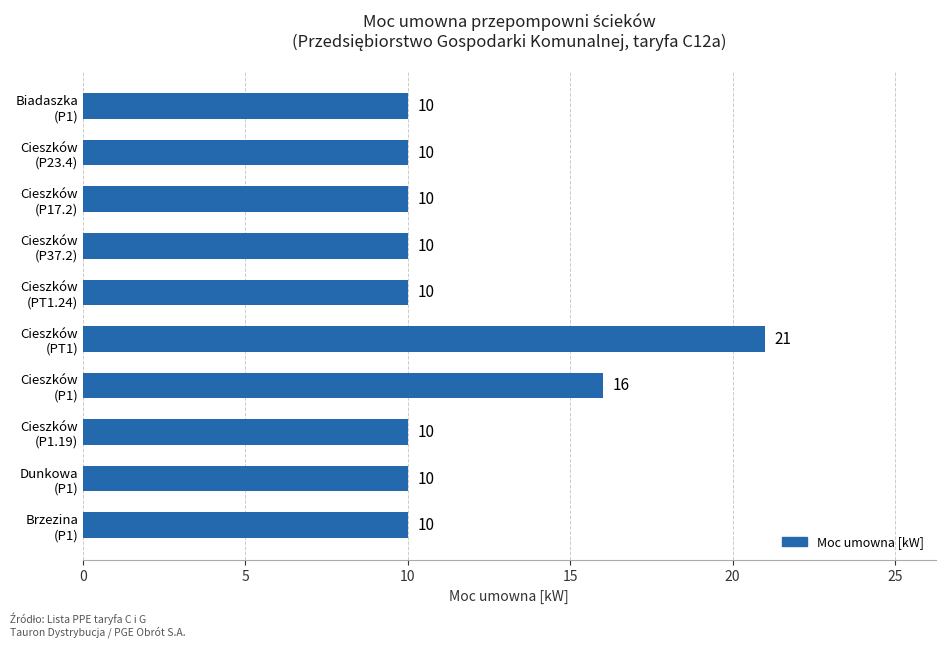

At which label is the value closest to 15?

Cieszków
(P1)